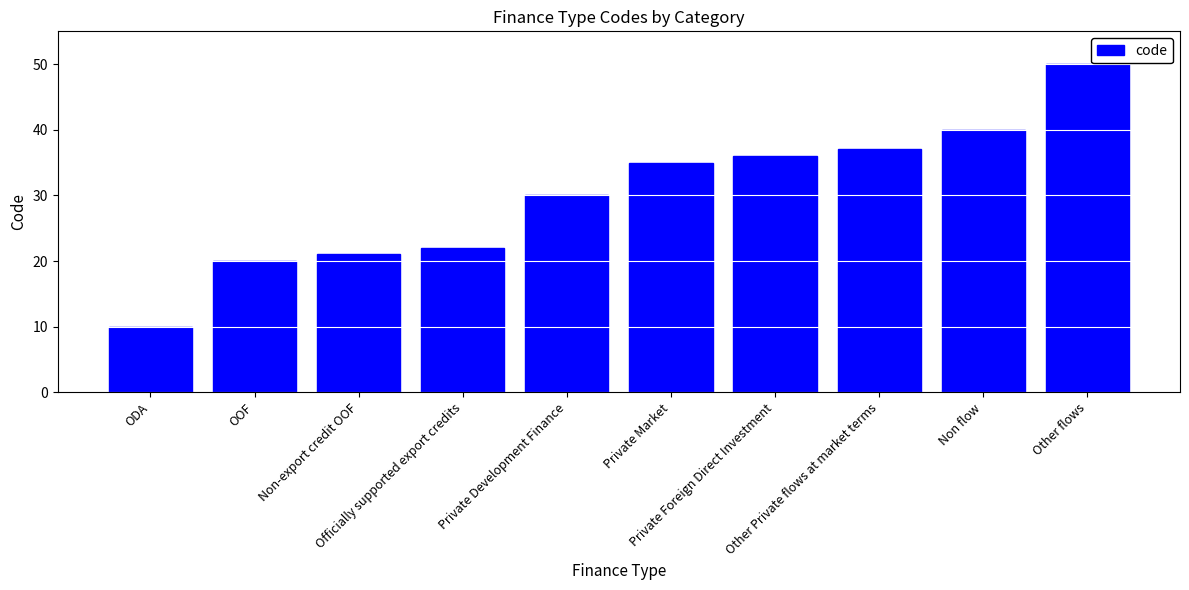

What is the change in value from OOF to Officially supported export credits?

+2